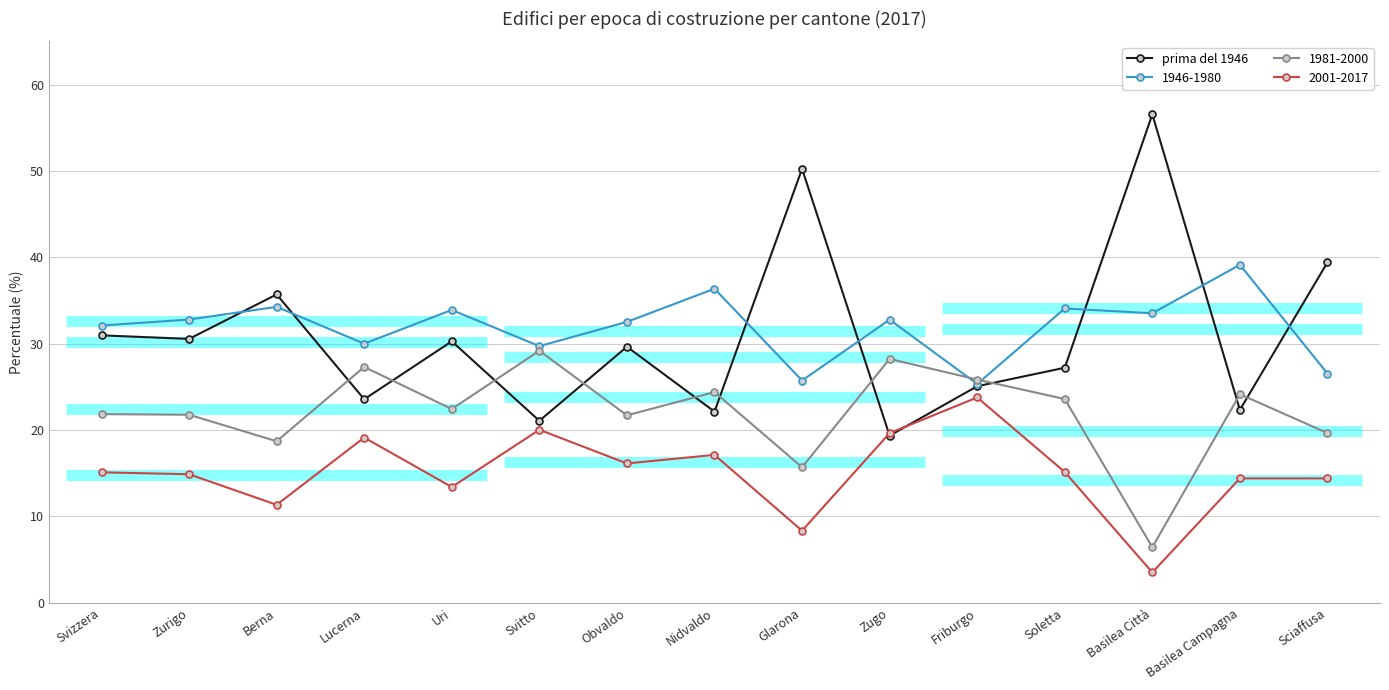

Approximately how many times larger is the value at Friburgo compared to Nidvaldo?

1.1